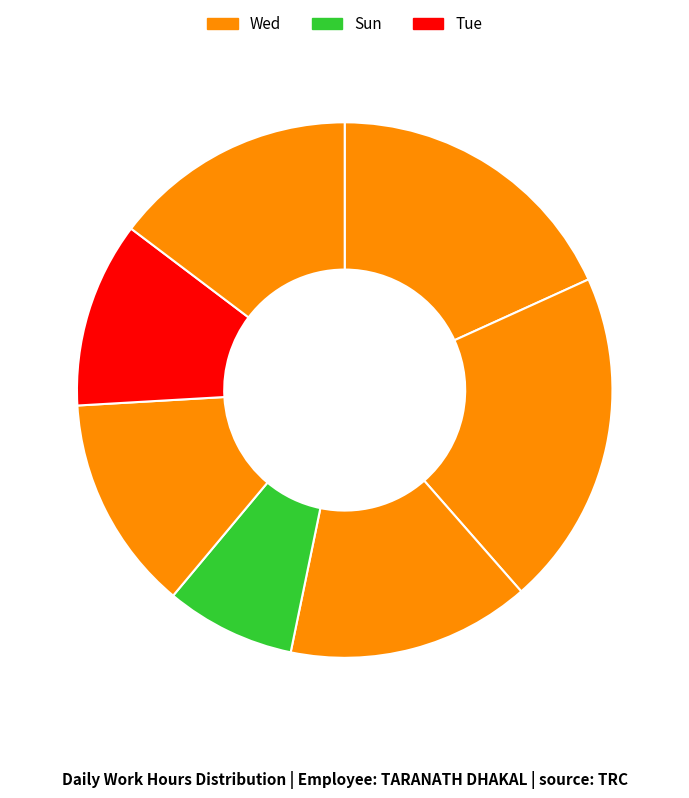

Count the number of slices in the pie.

7